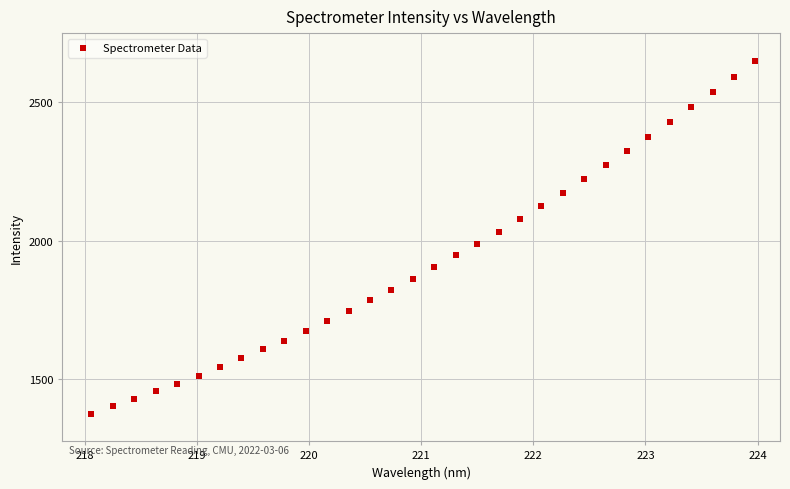

What is the range of X values (max minus min)?

5.9